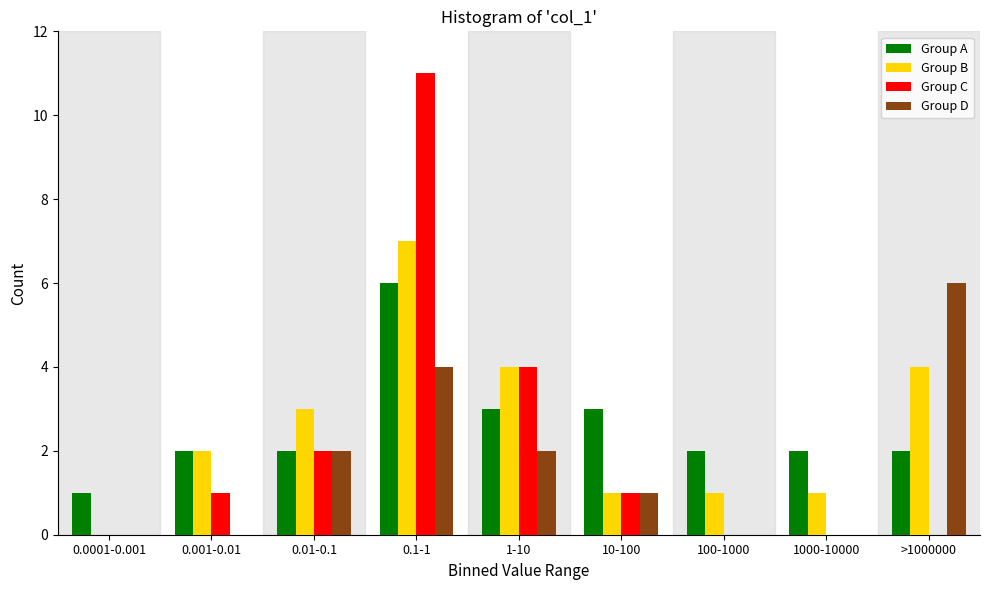

The value of Group A at 0.0001-0.001 is 2. True or false?

False